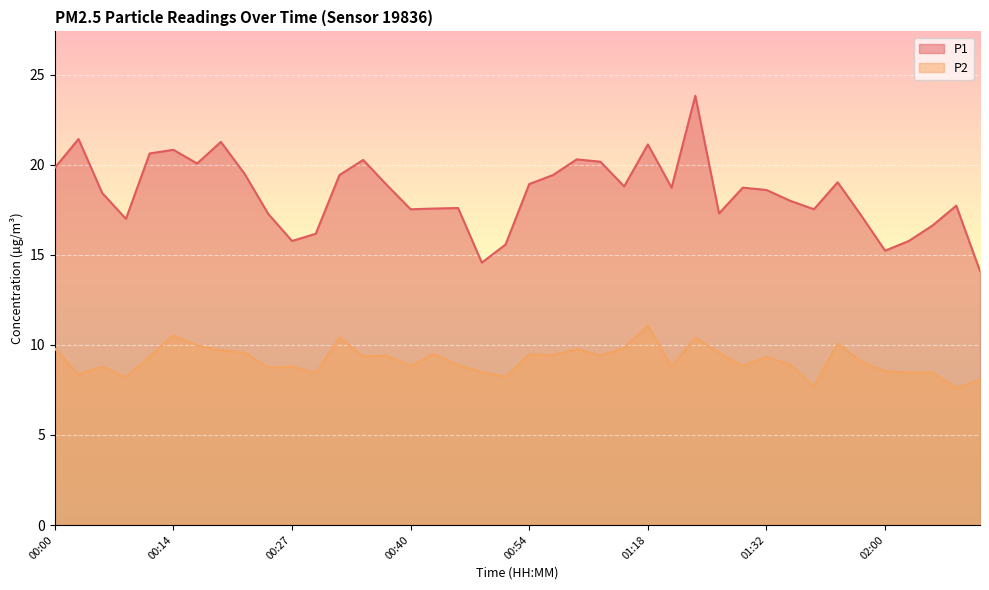

What is the label of the 18th point from the left?

00:46